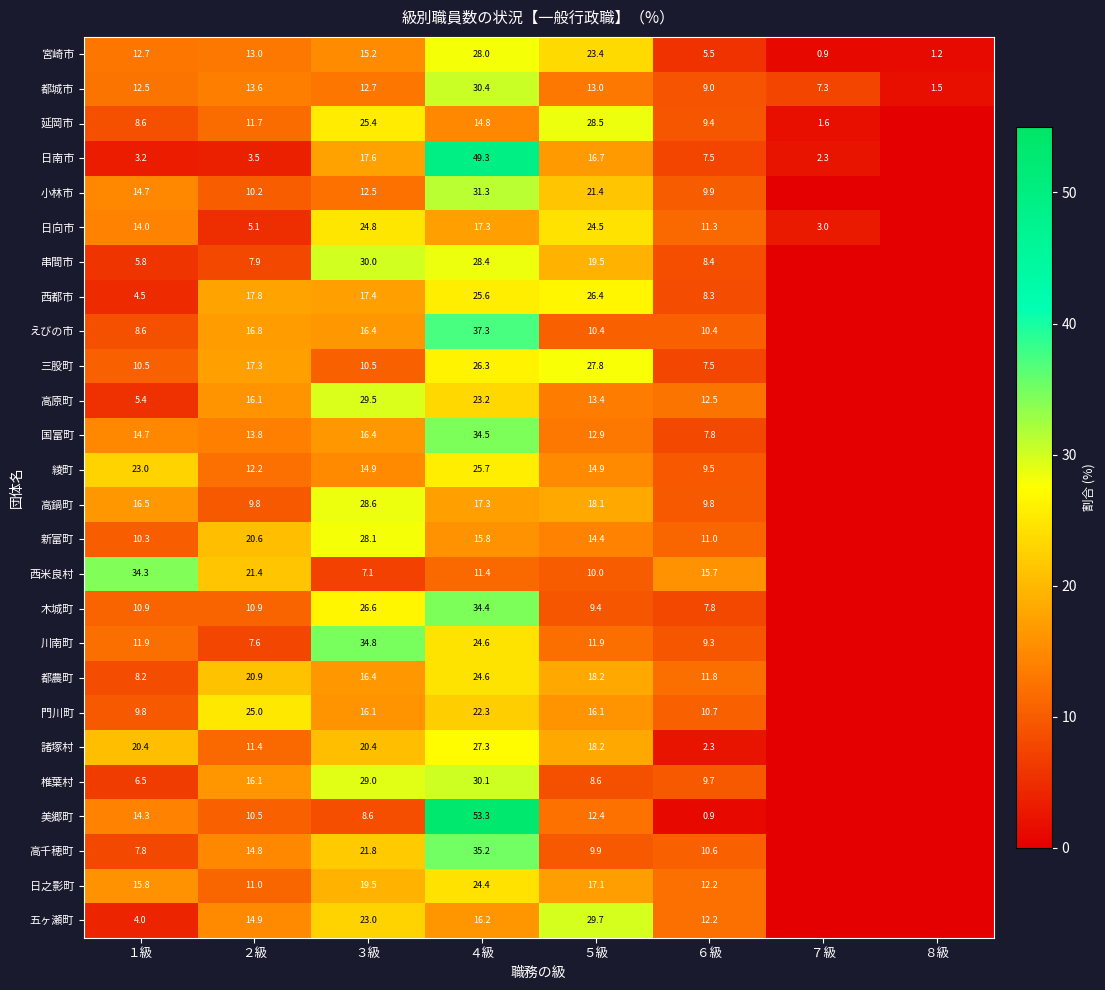

True or false: 西米良村 has a value of 5.8 at ４級.

False